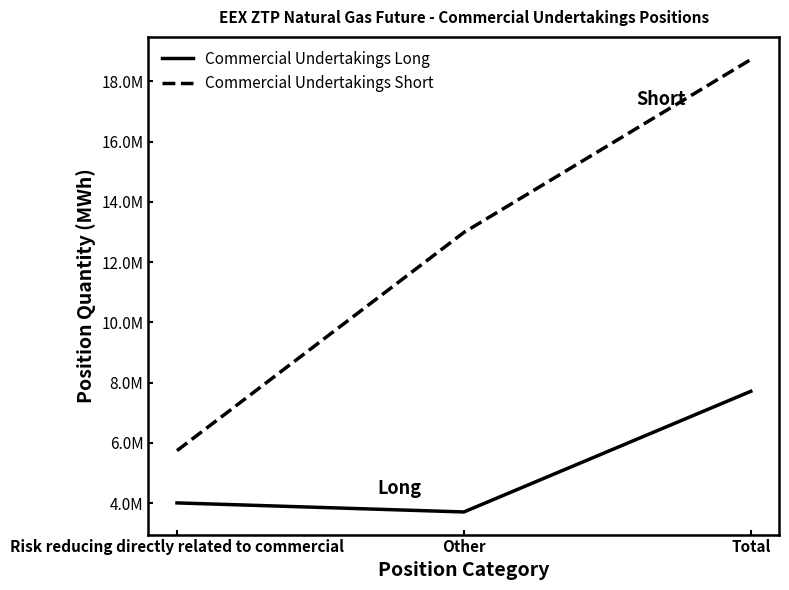

At Total, list the series in order from smallest to largest.

Commercial Undertakings Long, Commercial Undertakings Short